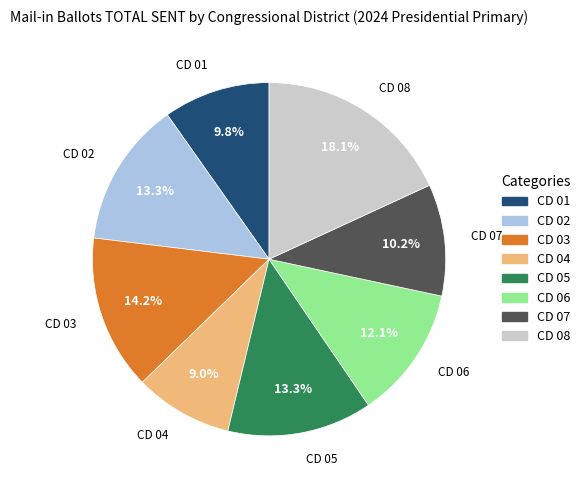

Does any single category account for the majority?

No